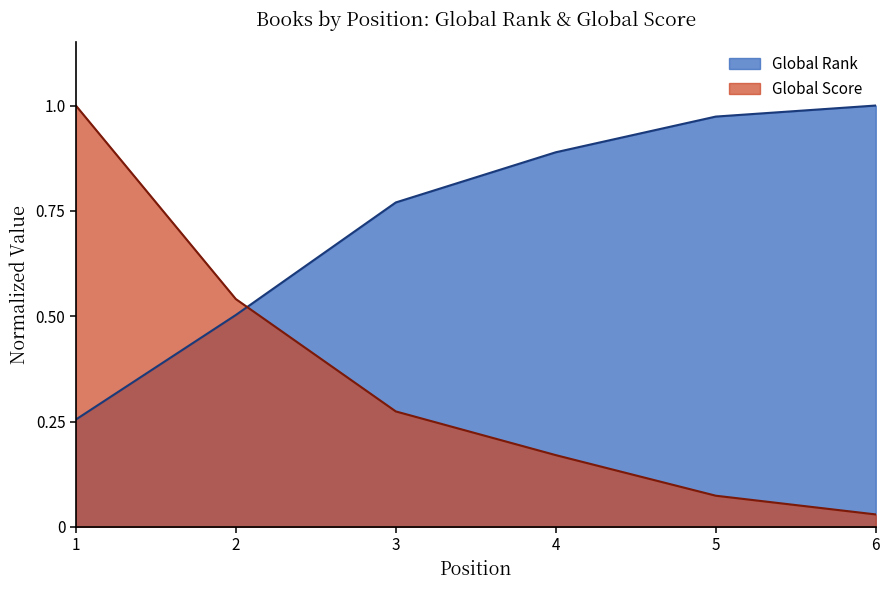

What is the value of the Global Score point at the 4th from the left?

0.2